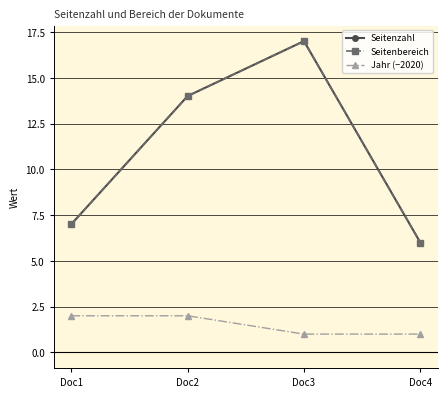

Is it true that Jahr (−2020) equals 1 at Doc1?

False